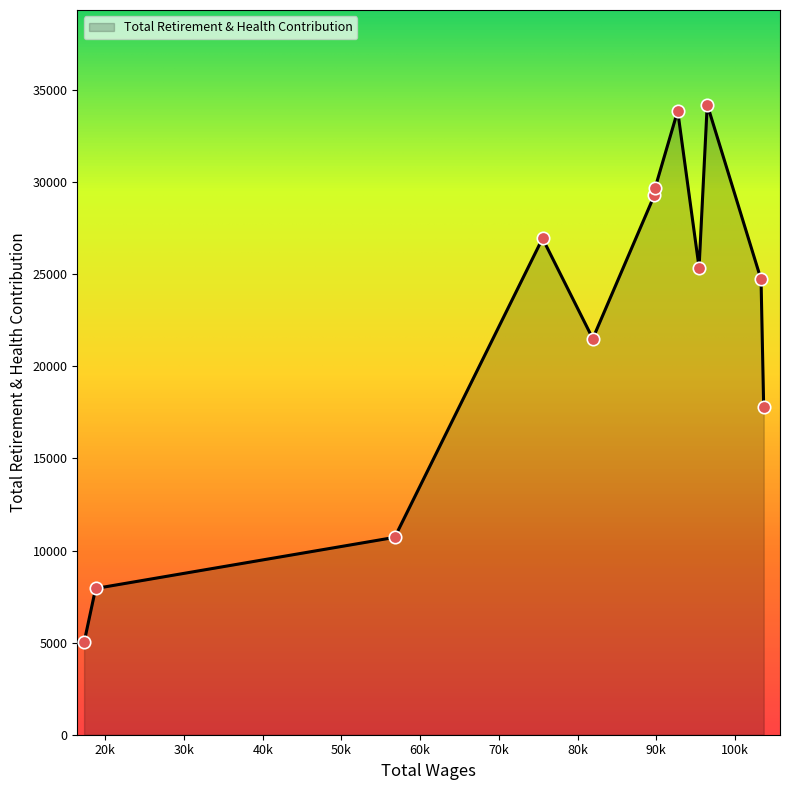

What is the difference between the maximum and minimum values?

29210